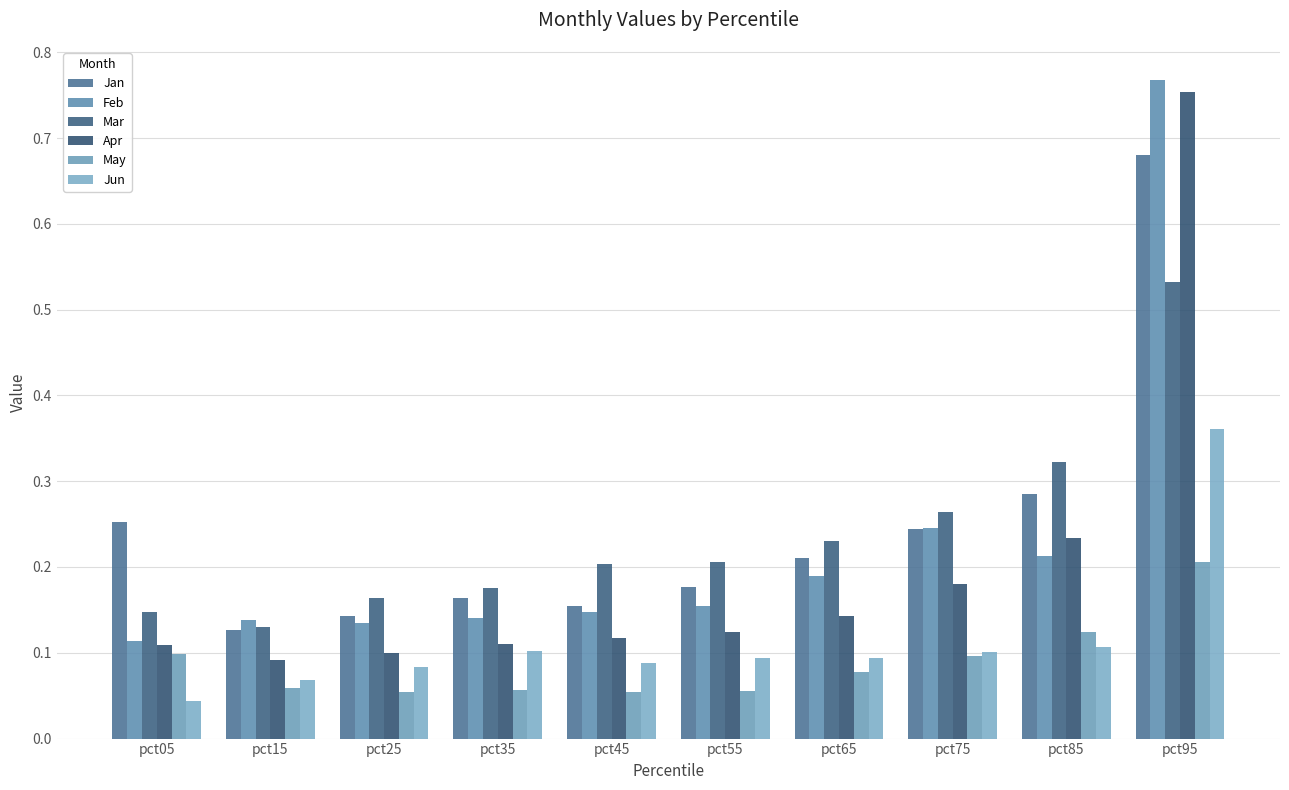

Count the number of data series in this chart.

6